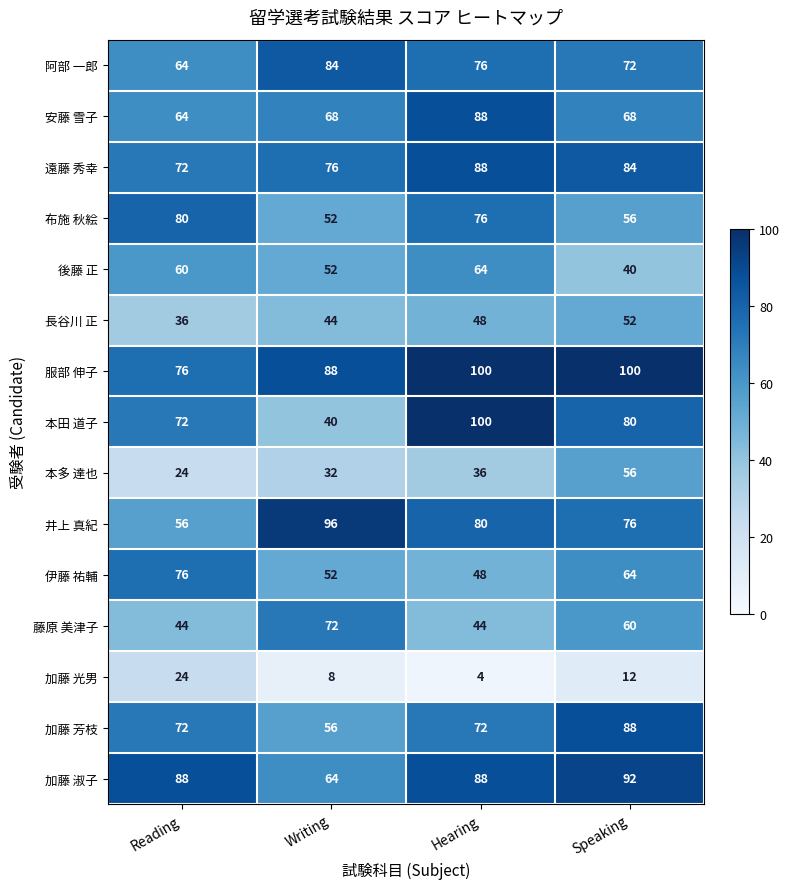

Which series has the largest range (max minus min)?

本田 道子